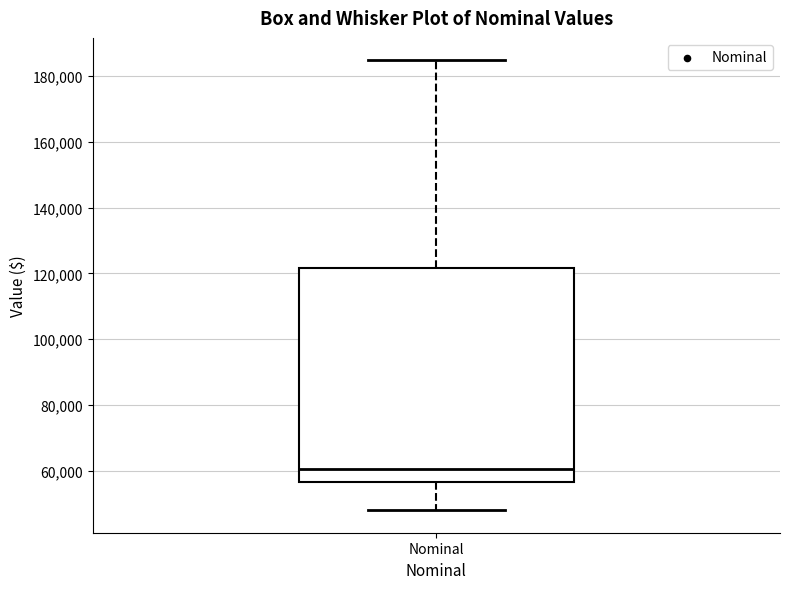

Transcribe this box plot: give where the median line is, the range the box spans, and where the two whiskers end, as read against the y-axis. The values are not printed on the chart, so give them approximately, as read against the axis.

median 60000, box 56000 to 122000, whiskers 48000 to 184000